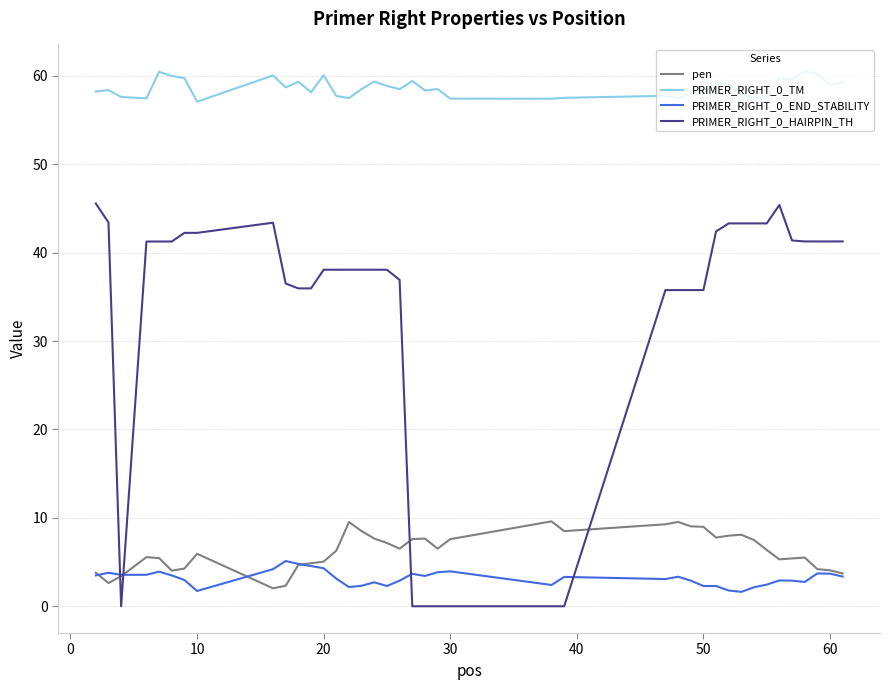

Which series has the largest total across all categories?

PRIMER_RIGHT_0_TM